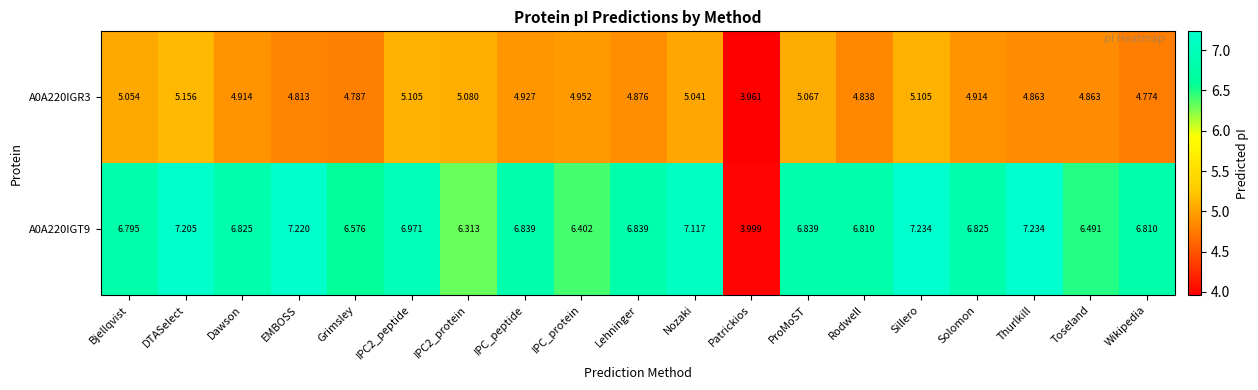

At which category does the chart reach its minimum across all series?

Patrickios